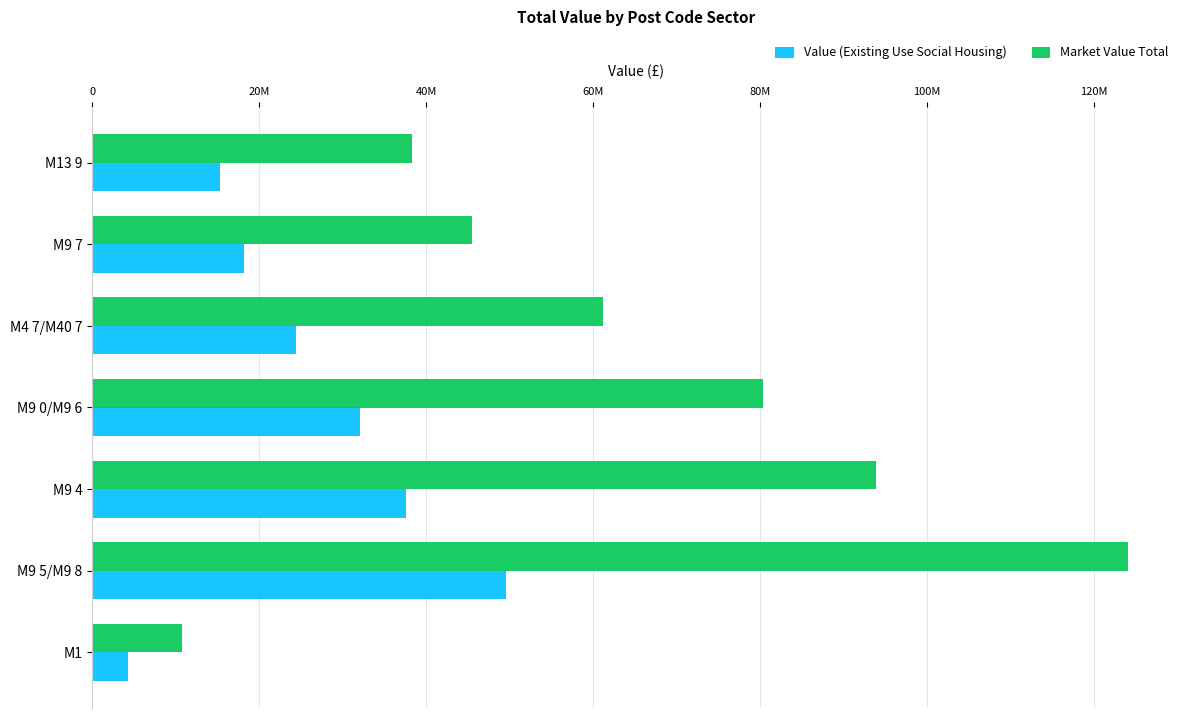

What are all the series names shown in the legend?

Value (Existing Use Social Housing), Market Value Total